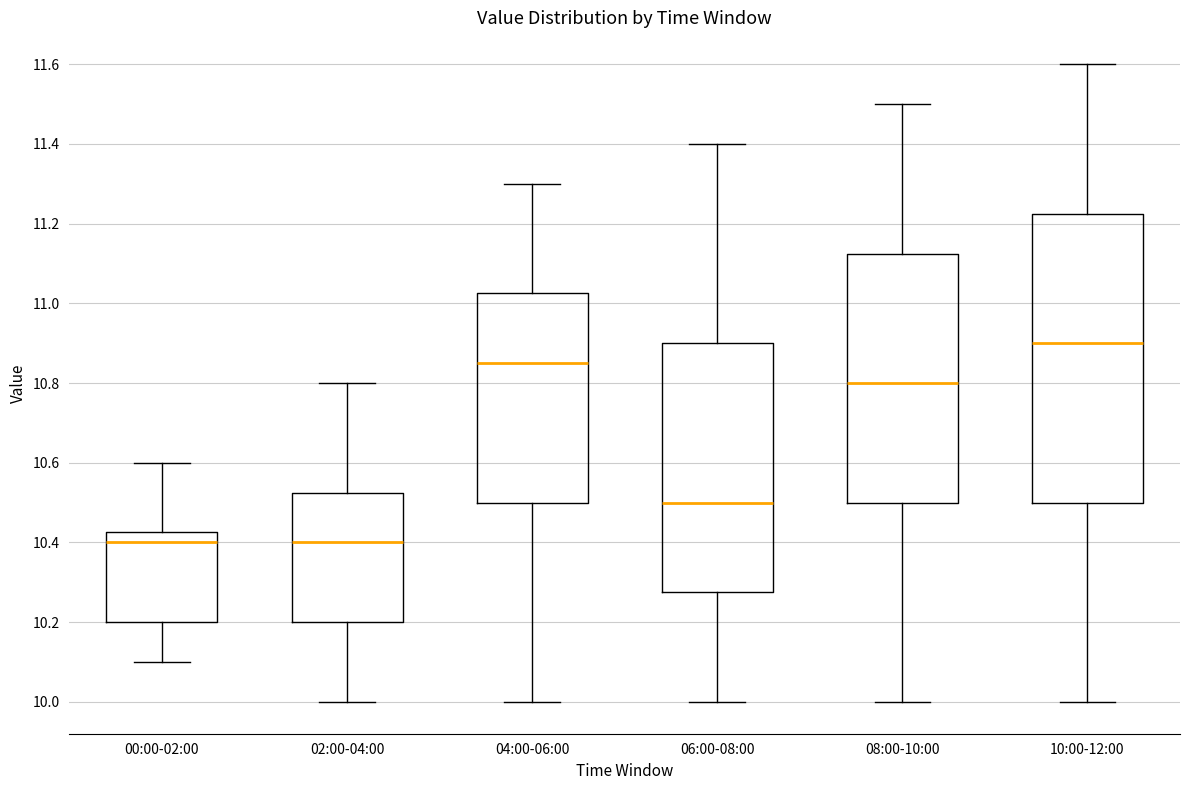

Reading left to right, read every box against the y-axis: the position of its median line, the range the box covers, and the ends of its whiskers. The values are not printed on the chart, so give them approximately, as read against the axis.

00:00-02:00: median 10.40, box 10.20 to 10.42, whiskers 10.10 to 10.60
02:00-04:00: median 10.40, box 10.20 to 10.52, whiskers 10.00 to 10.80
04:00-06:00: median 10.86, box 10.50 to 11.02, whiskers 10.00 to 11.30
06:00-08:00: median 10.50, box 10.28 to 10.90, whiskers 10.00 to 11.40
08:00-10:00: median 10.80, box 10.50 to 11.12, whiskers 10.00 to 11.50
10:00-12:00: median 10.90, box 10.50 to 11.22, whiskers 10.00 to 11.60